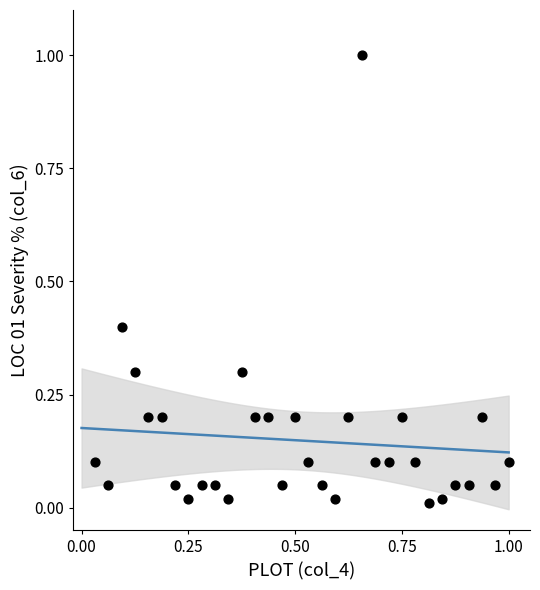

What is the range of X values (max minus min)?

1.0